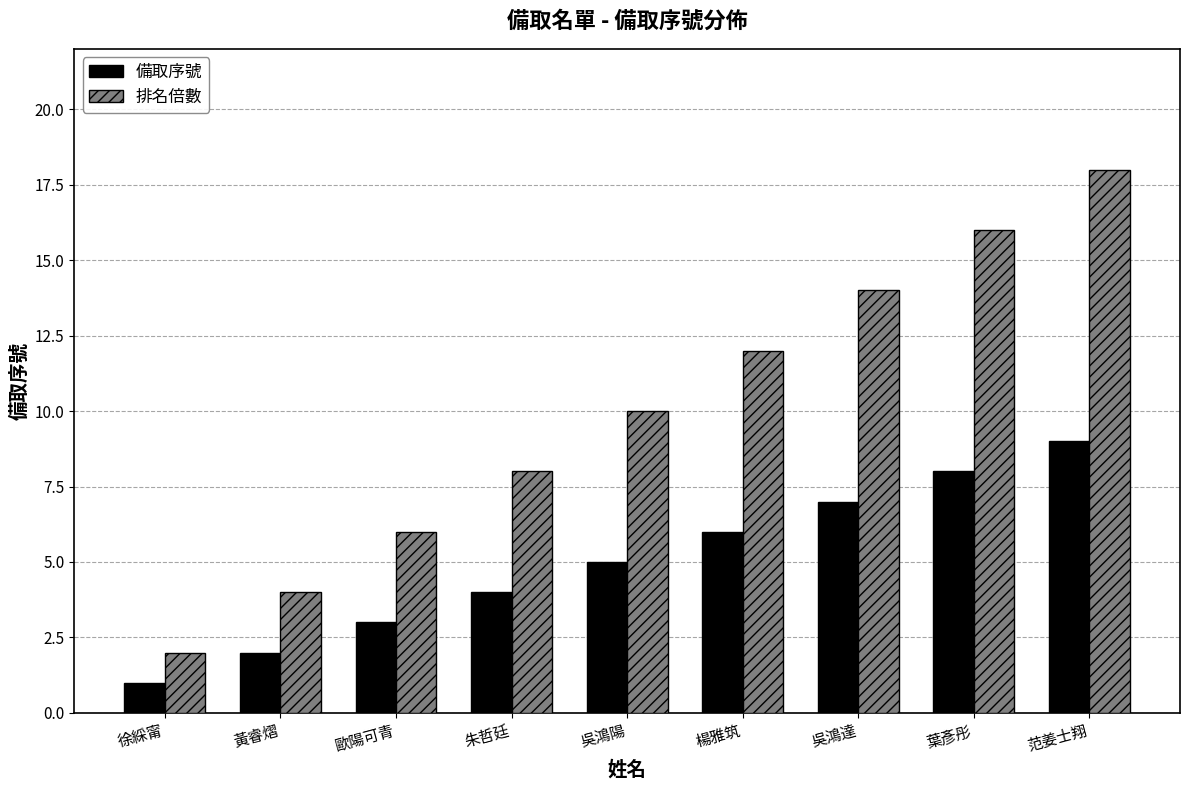

How many categories are shown in the chart?

9